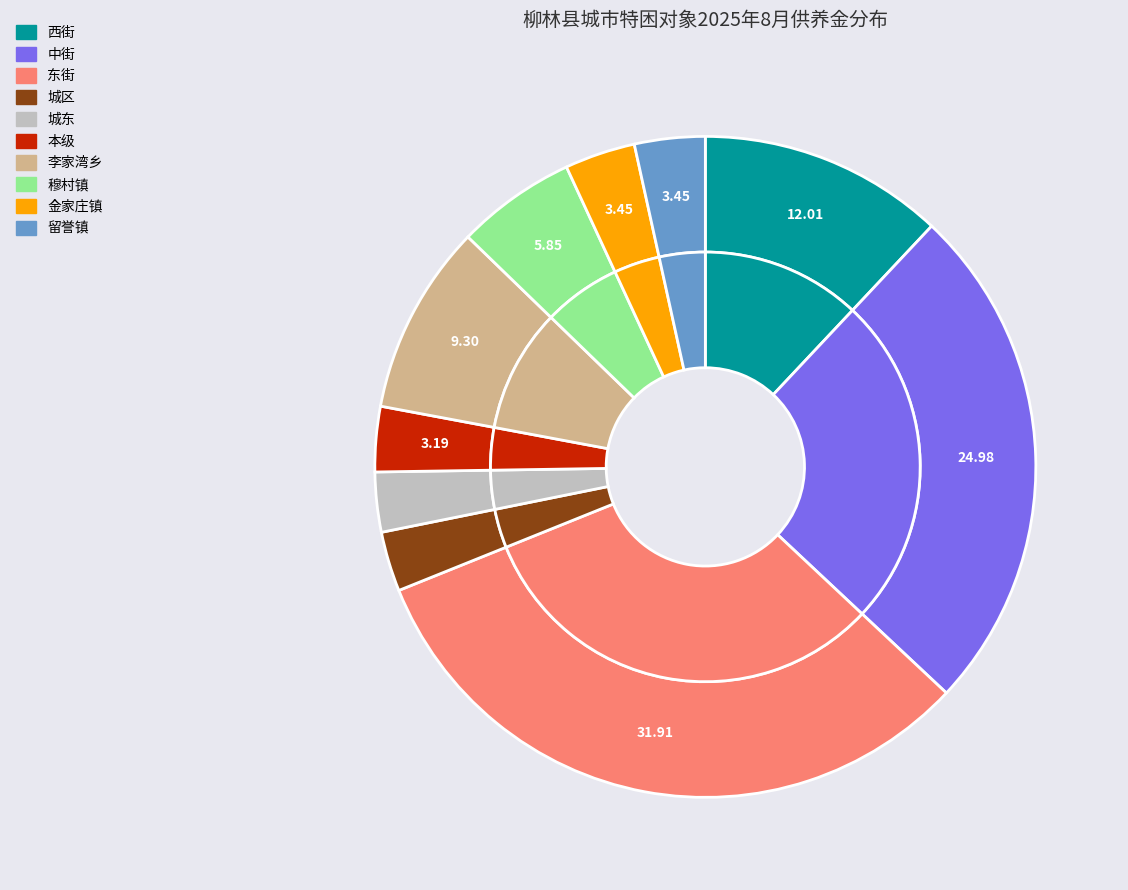

What percentage is the 东街 slice, to the nearest percent?

32%